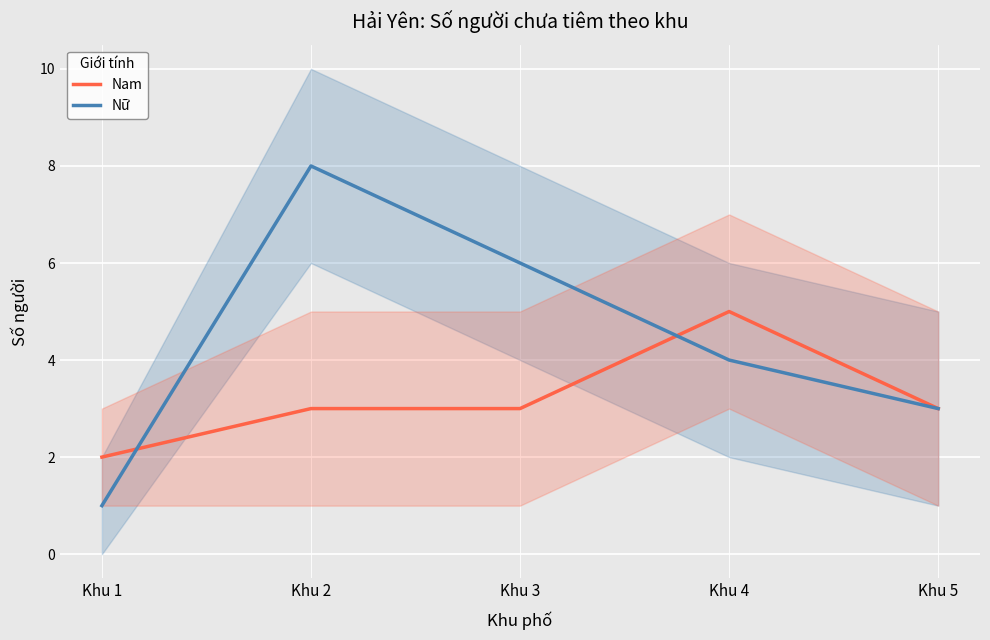

How many data points in Nữ are above 4?

2